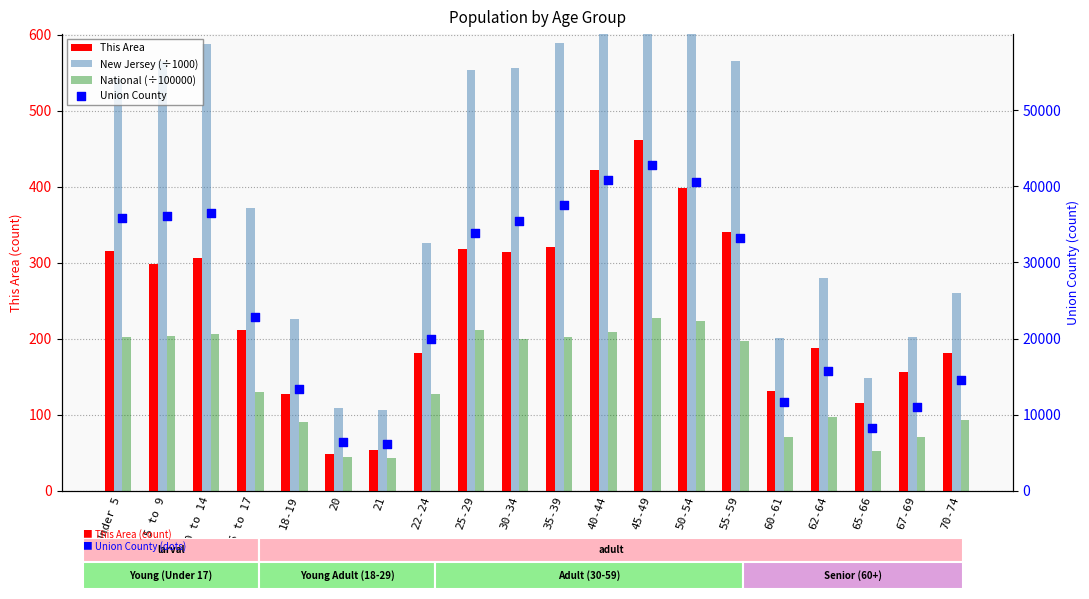

Which series contains the highest Y value?

Union County